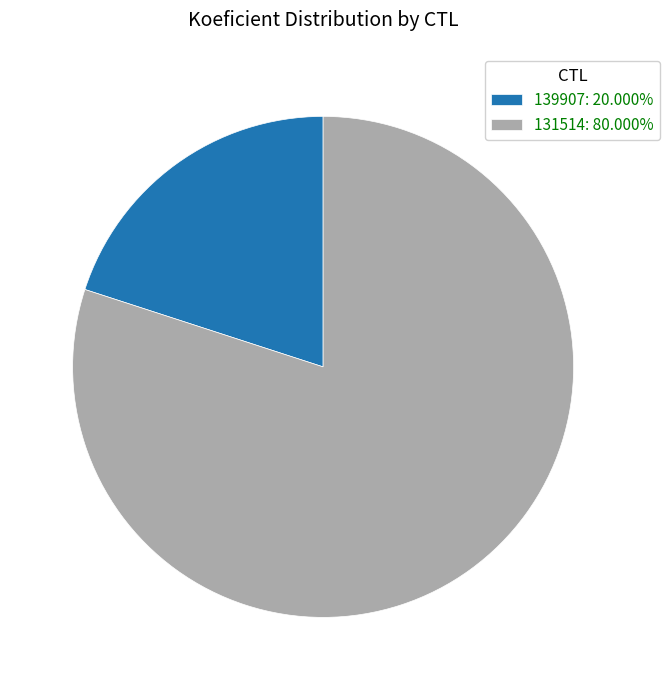

What is the ratio of the value at 131514: 80.000% to the value at 139907: 20.000%?

4.0